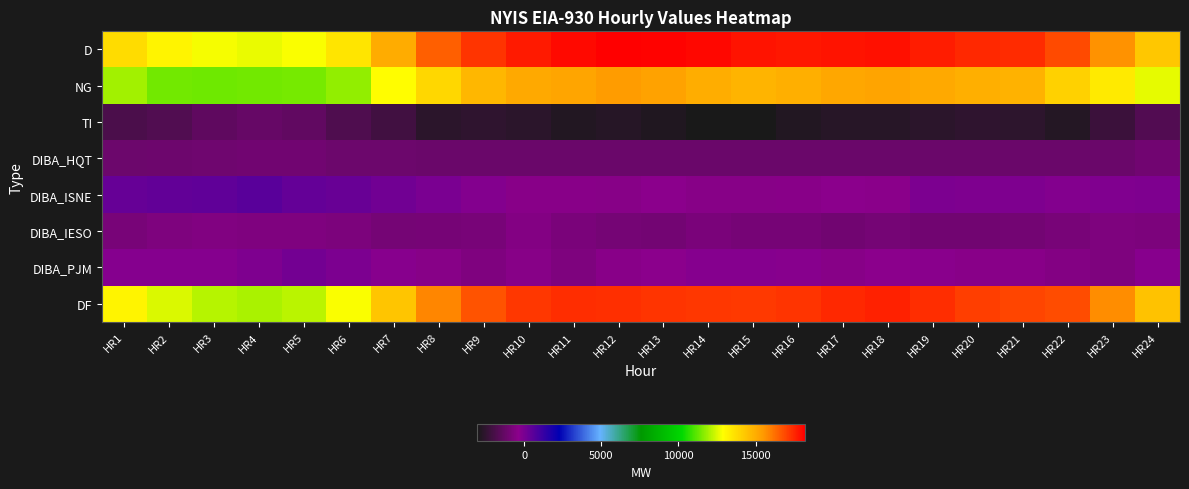

At which category does the chart reach its minimum across all series?

HR14